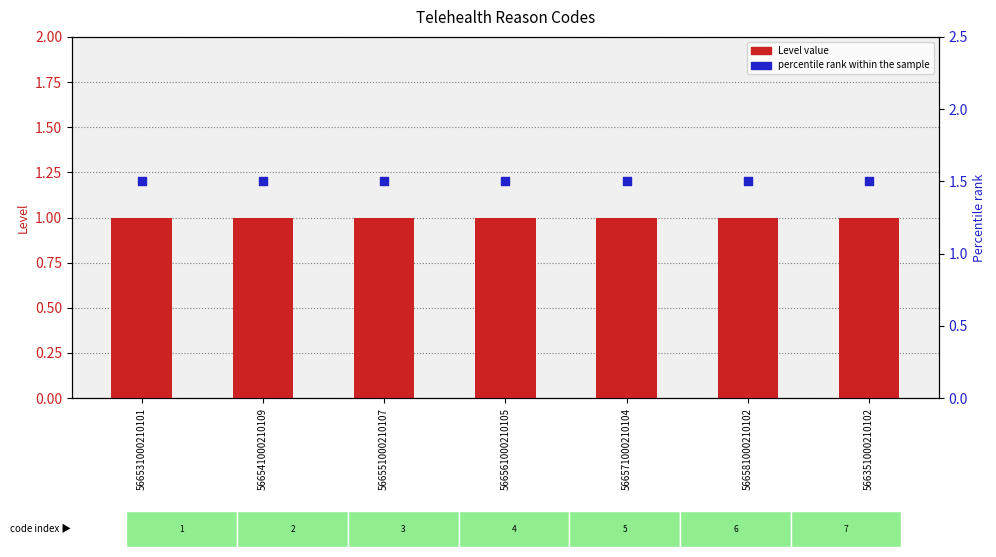

At which category is the sum across all series the highest?

566531000210101